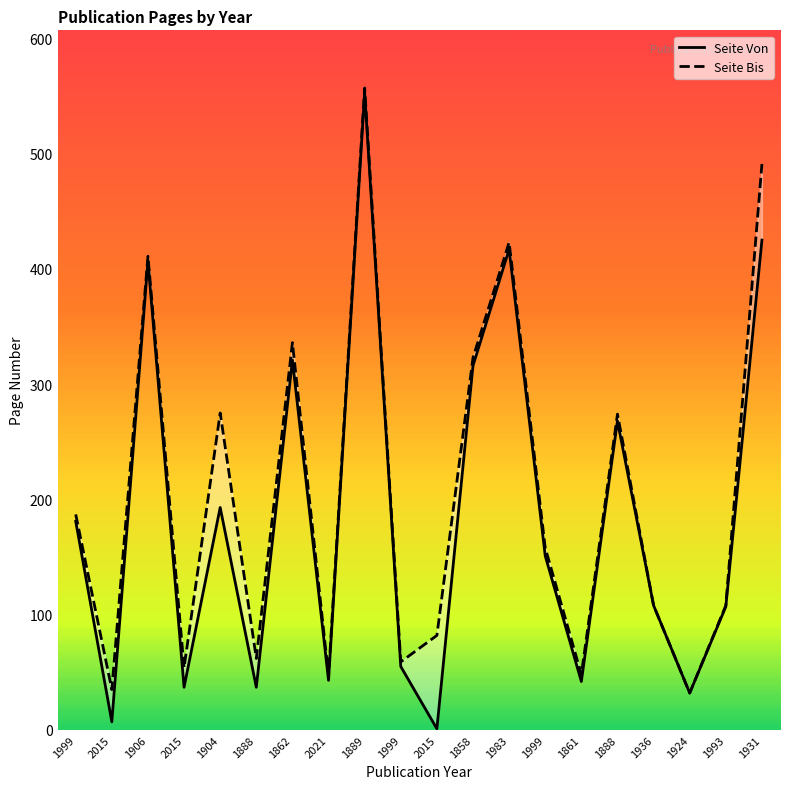

Reading left to right, extract all data points from this chart.

Seite Von: 181	7	407	37	193	37	321	43	553	55	1	316	417	151	42	268	108	32	107	425
Seite Bis: 187	35	411	54	275	62	336	47	557	59	82	323	423	158	48	274	108	32	108	491